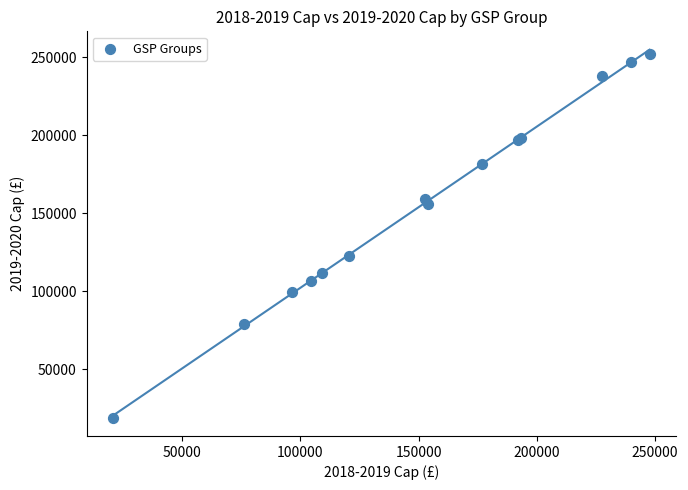

What Y value in the scatter plot is closest to 135390?

122762.8